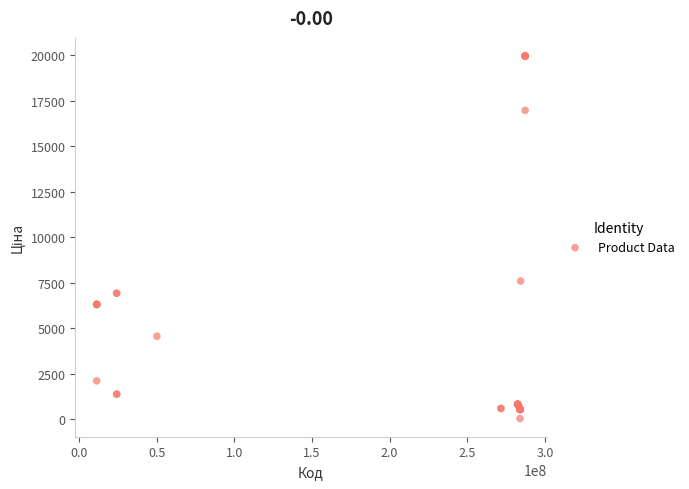

What Y value in the scatter plot is closest to 9998?

7596.5